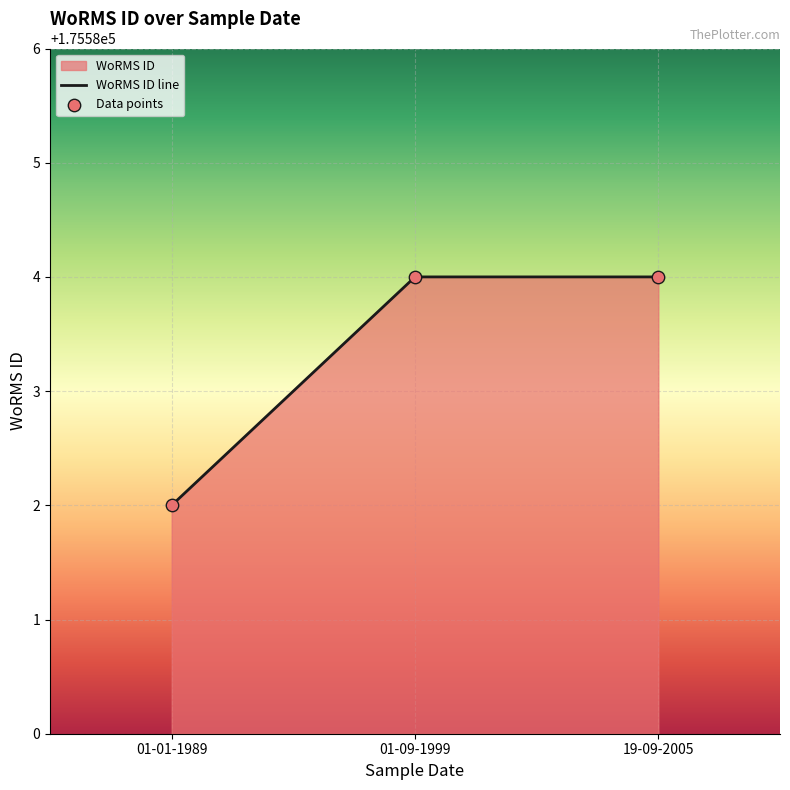

Which series has the largest total across all categories?

WoRMS ID line